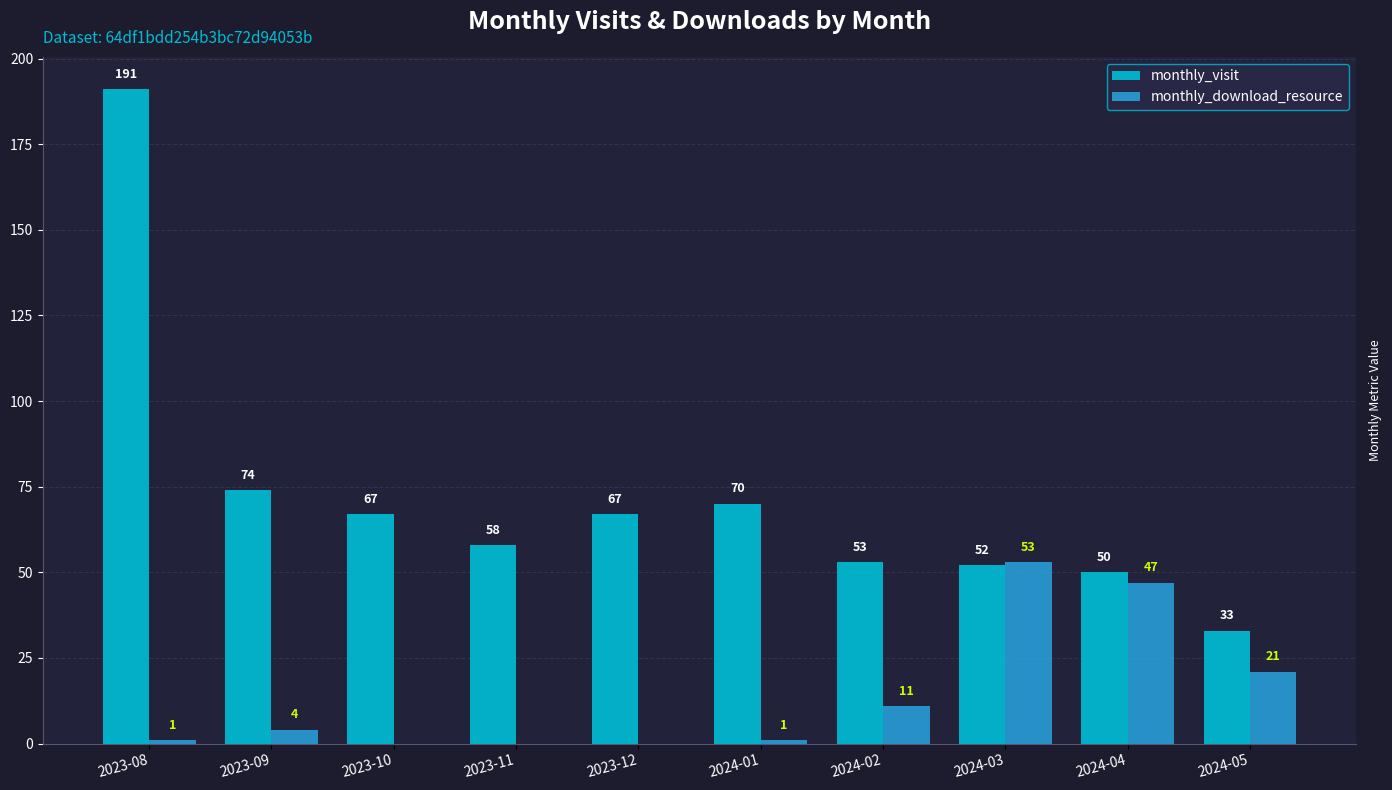

What is the maximum value shown in the chart?

191